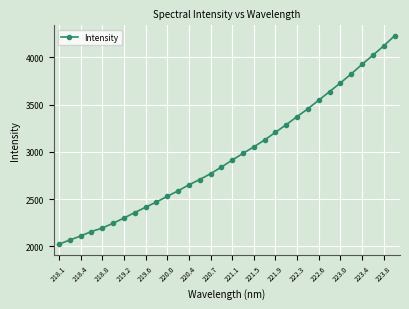

Does the chart have visible grid lines?

Yes